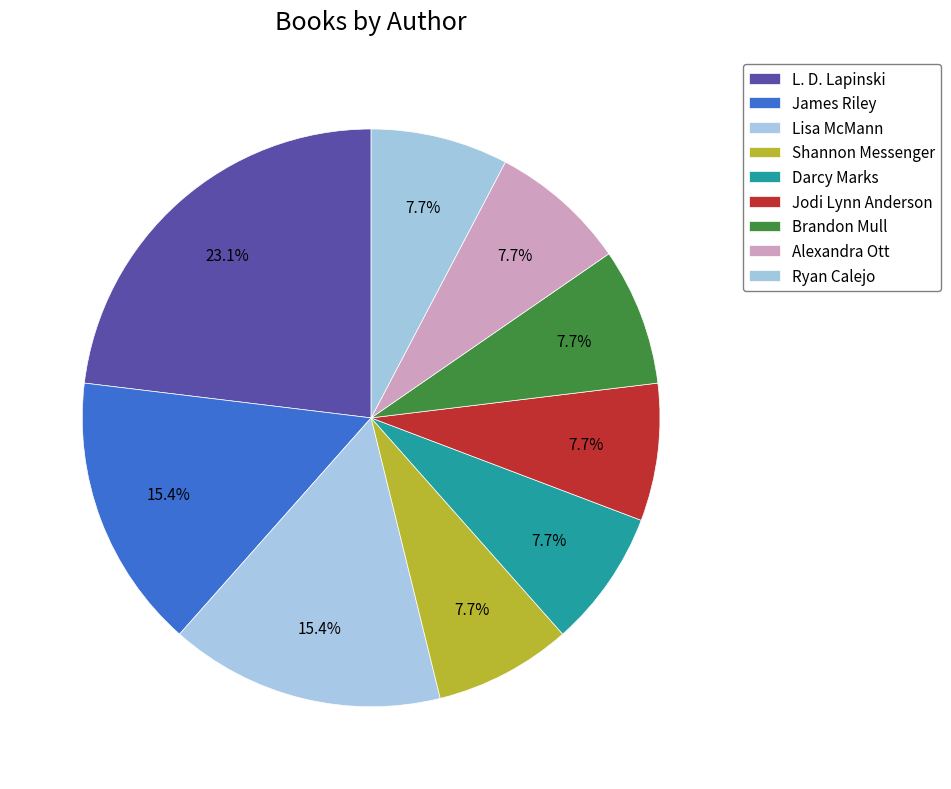

True or false: Lisa McMann accounts for 24% of the total.

False